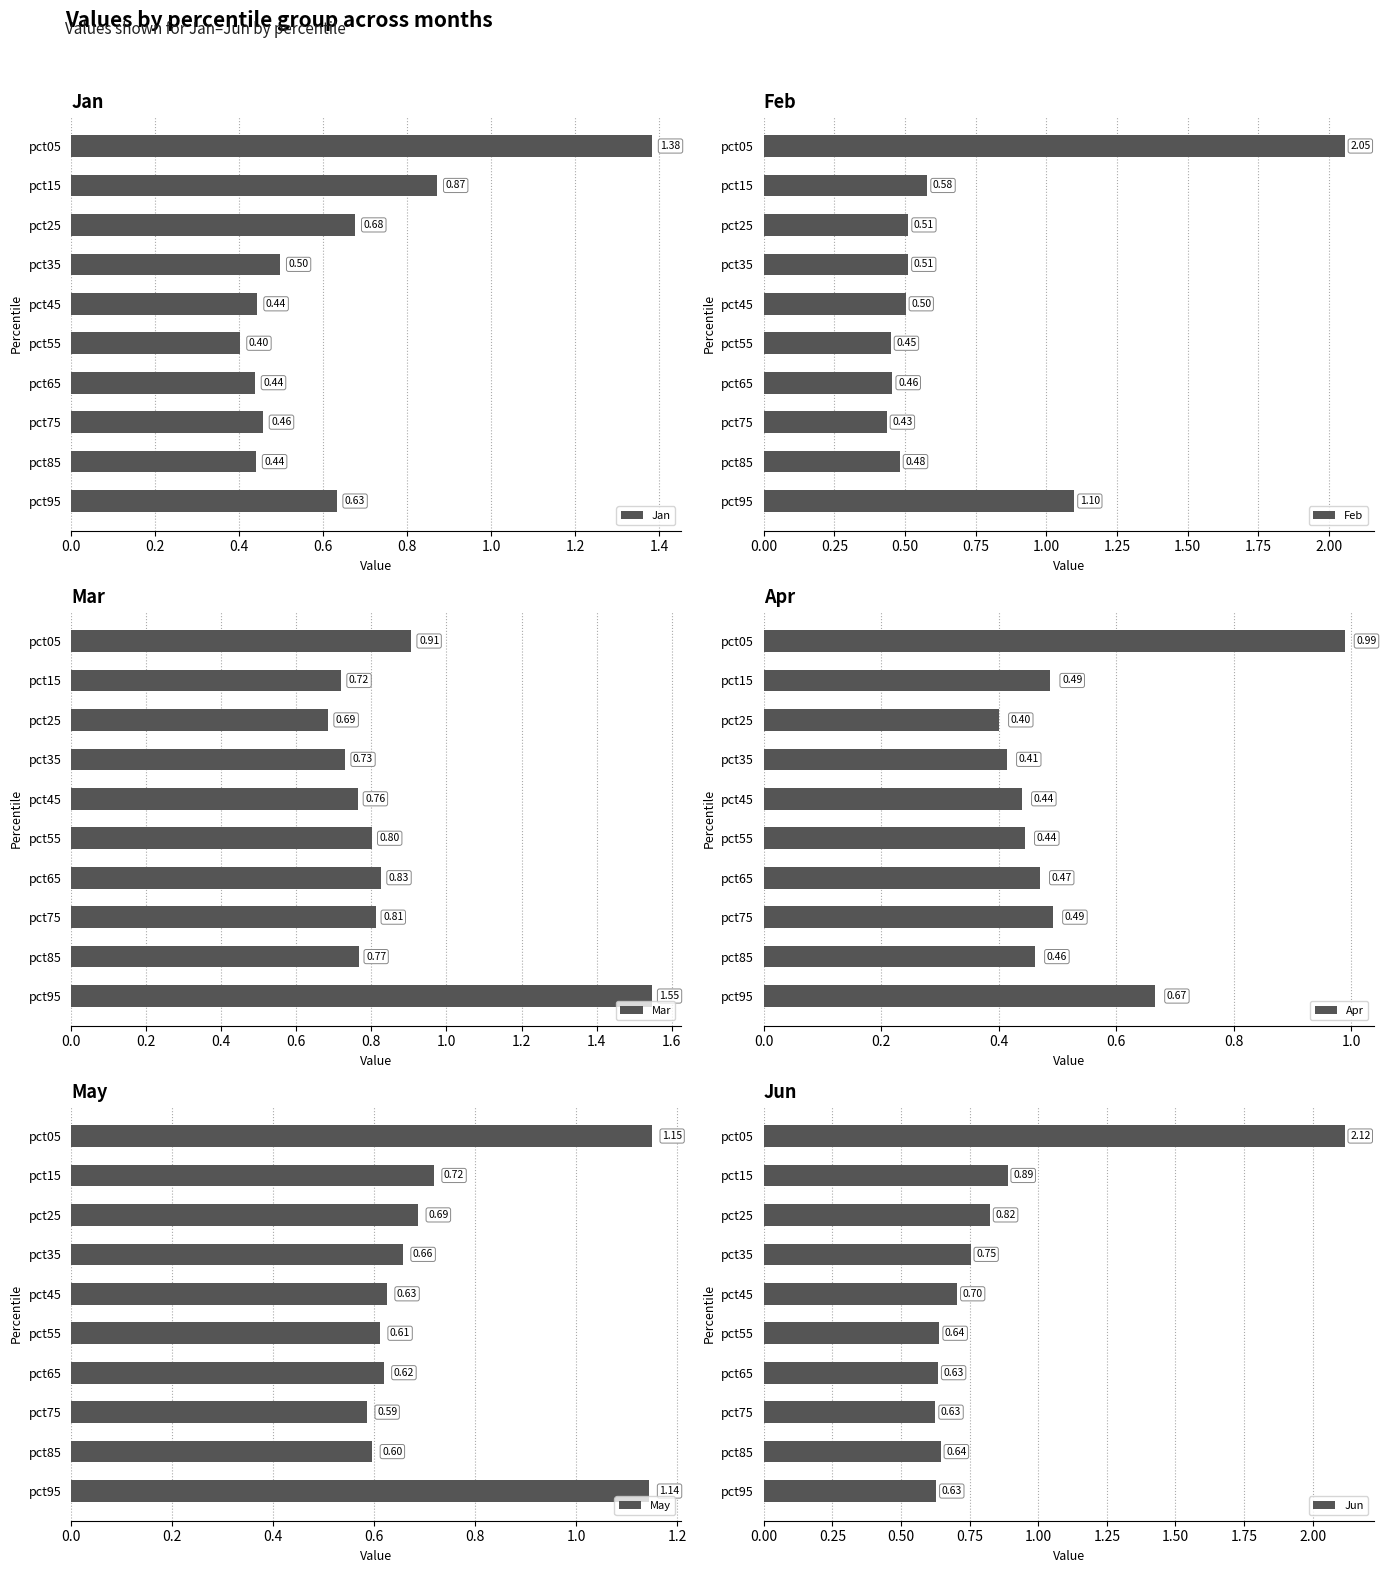

The value of May at pct55 is 1.0. True or false?

False